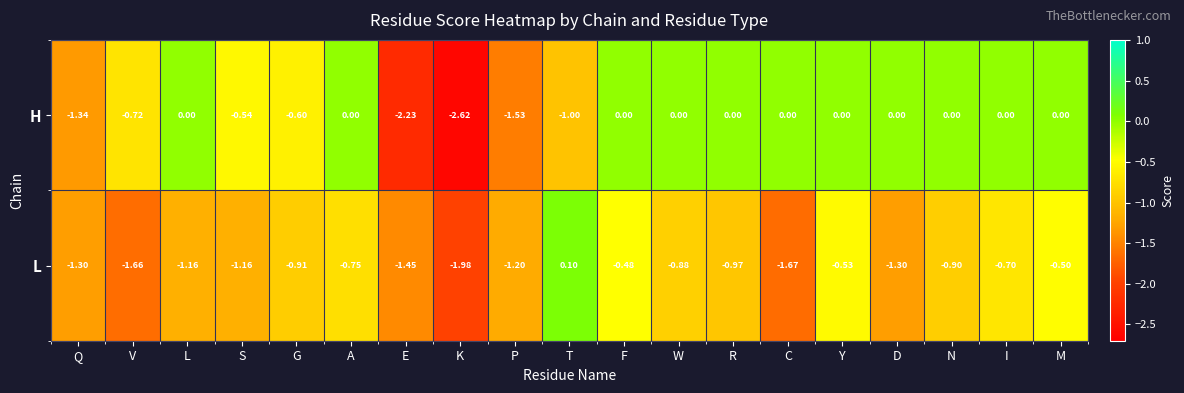

Is the value of H at V greater than the value of L at F?

No